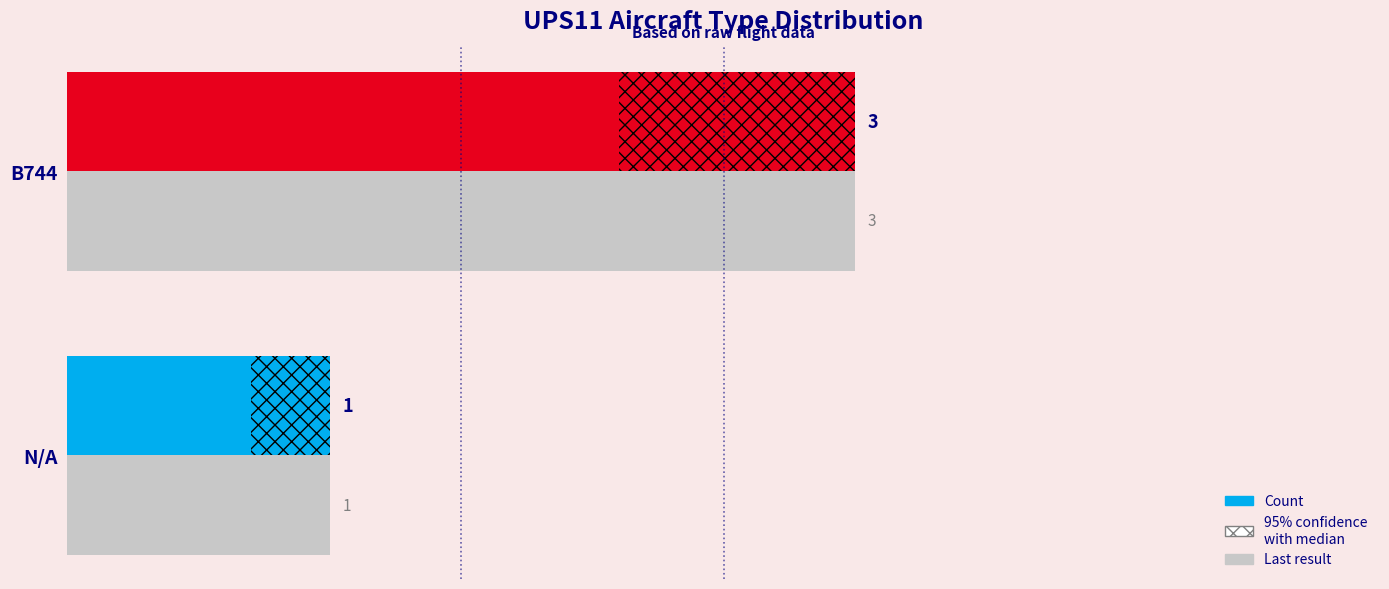

Reading right to left, extract all data points from this chart.

Count: 3	1
Last result: 3	1